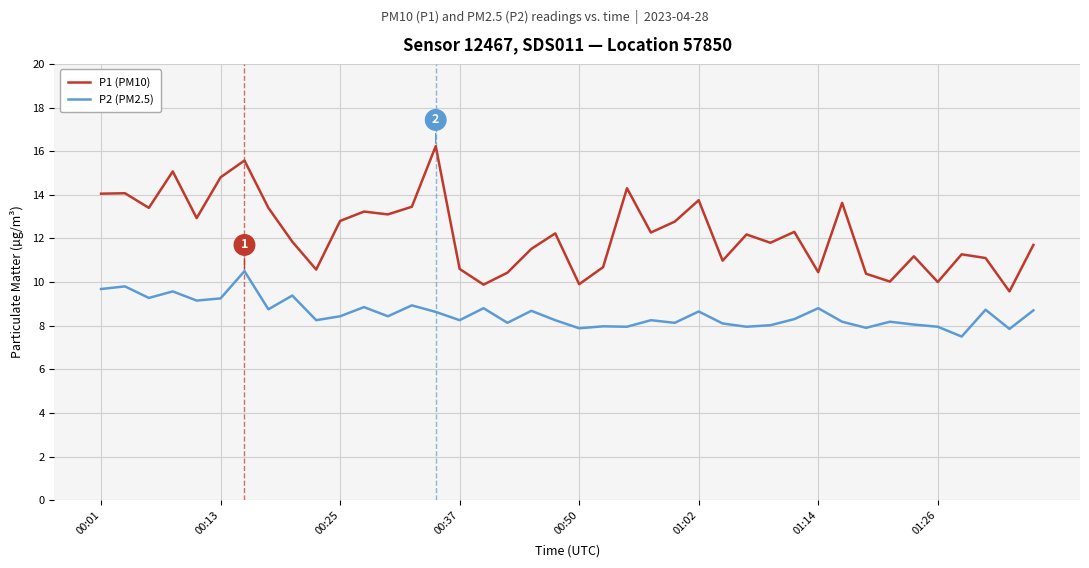

Which series has the largest range (max minus min)?

P1 (PM10)